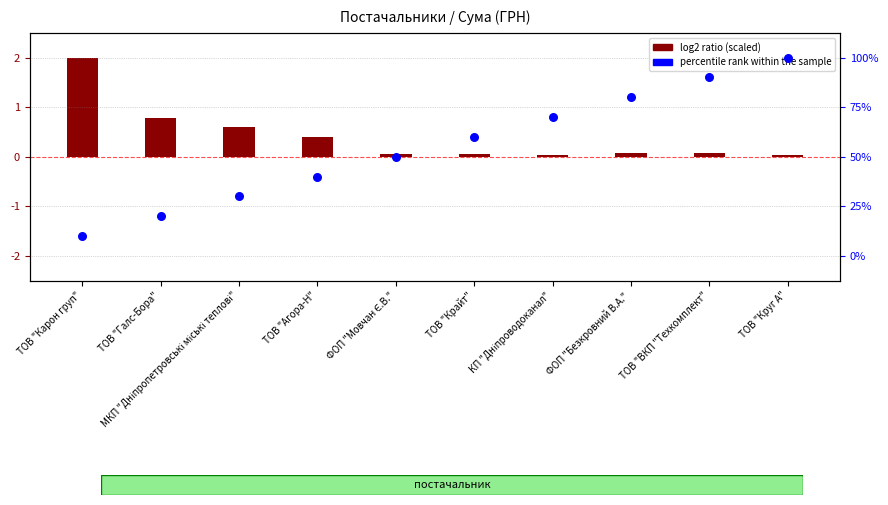

Is the value of log2 ratio (scaled) at ФОП "Мовчан Є.В." greater than the value of percentile rank within the sample at ФОП "Безкровний В.А."?

No